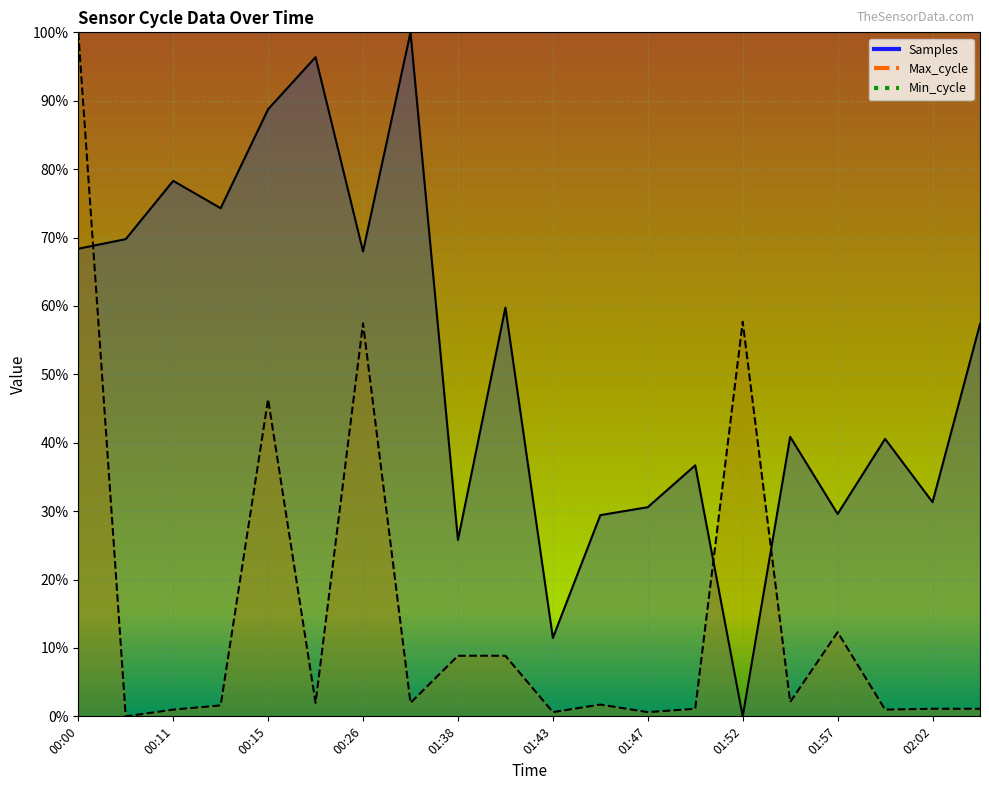

At which category does the chart reach its minimum across all series?

01:52